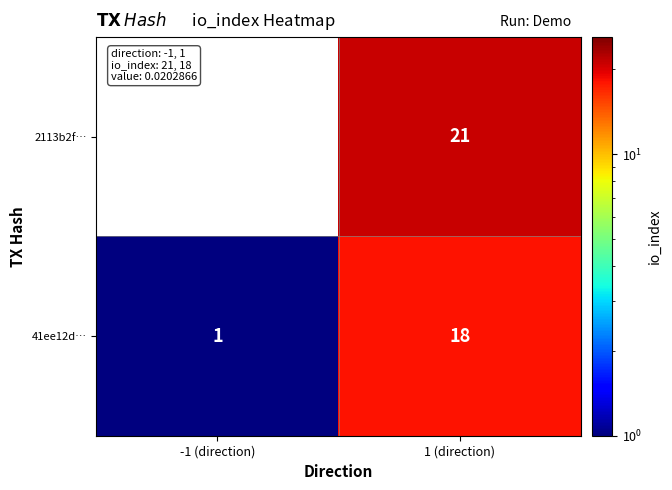

The value of 41ee12d… at -1 (direction) is 1. True or false?

True